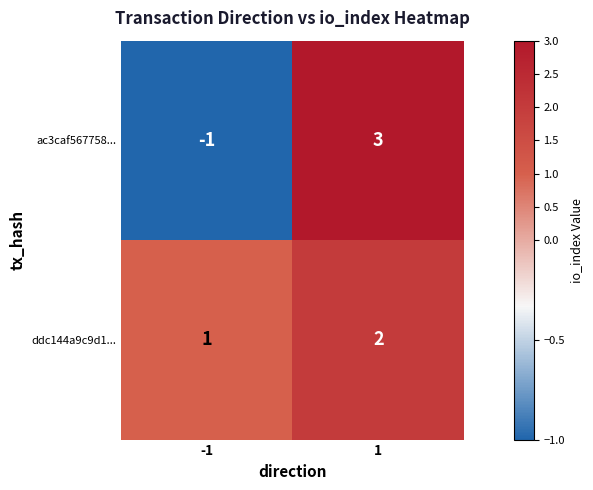

Reading left to right, what are all the values shown in this chart?

ac3caf567758...: -1	3
ddc144a9c9d1...: 1	2